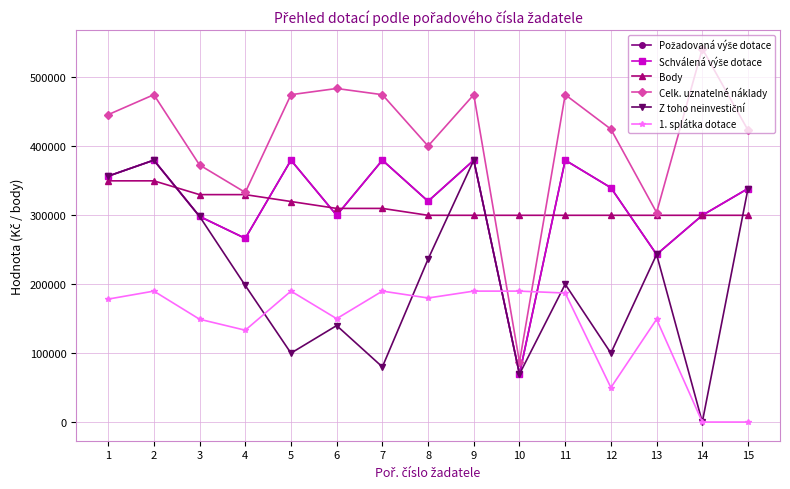

Does the chart have visible grid lines?

Yes